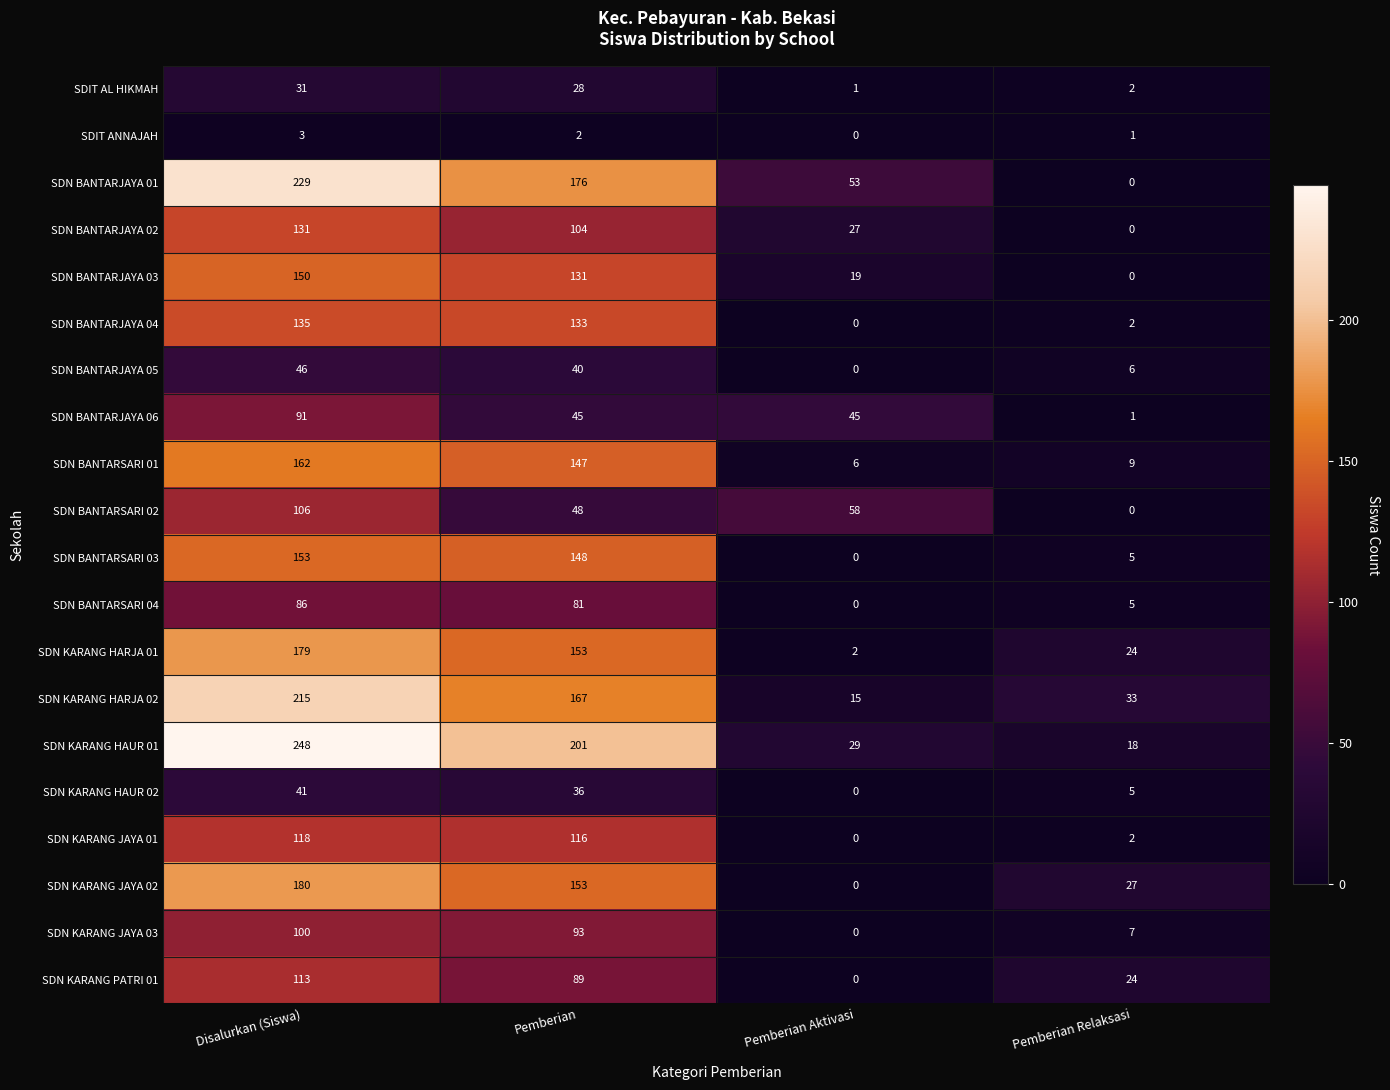

What is the sum of the SDN KARANG HAUR 02 values at Pemberian Relaksasi and Disalurkan (Siswa)?

46